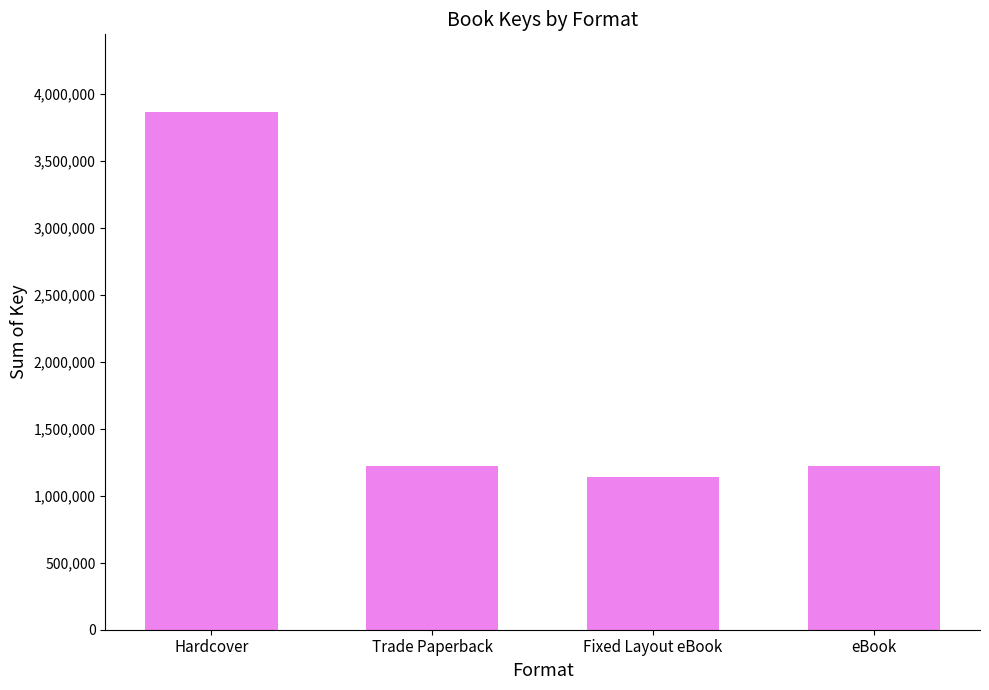

Is it true that the value at Fixed Layout eBook is 1143805?

True